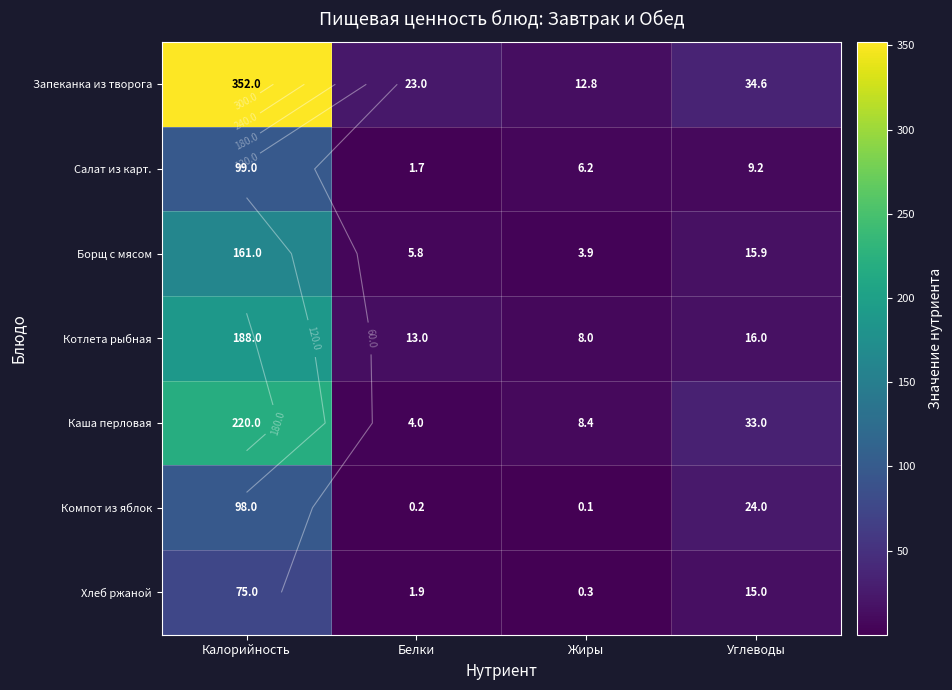

Is the value of Каша перловая at Белки greater than the value of Борщ с мясом at Жиры?

Yes